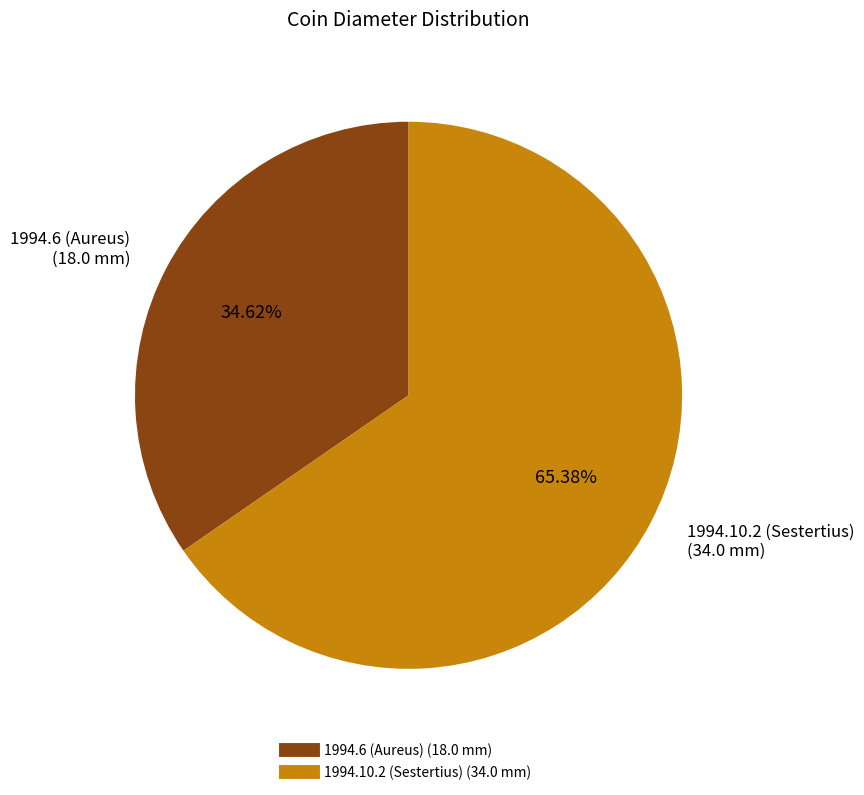

Is there any slice that represents more than half of the pie?

Yes